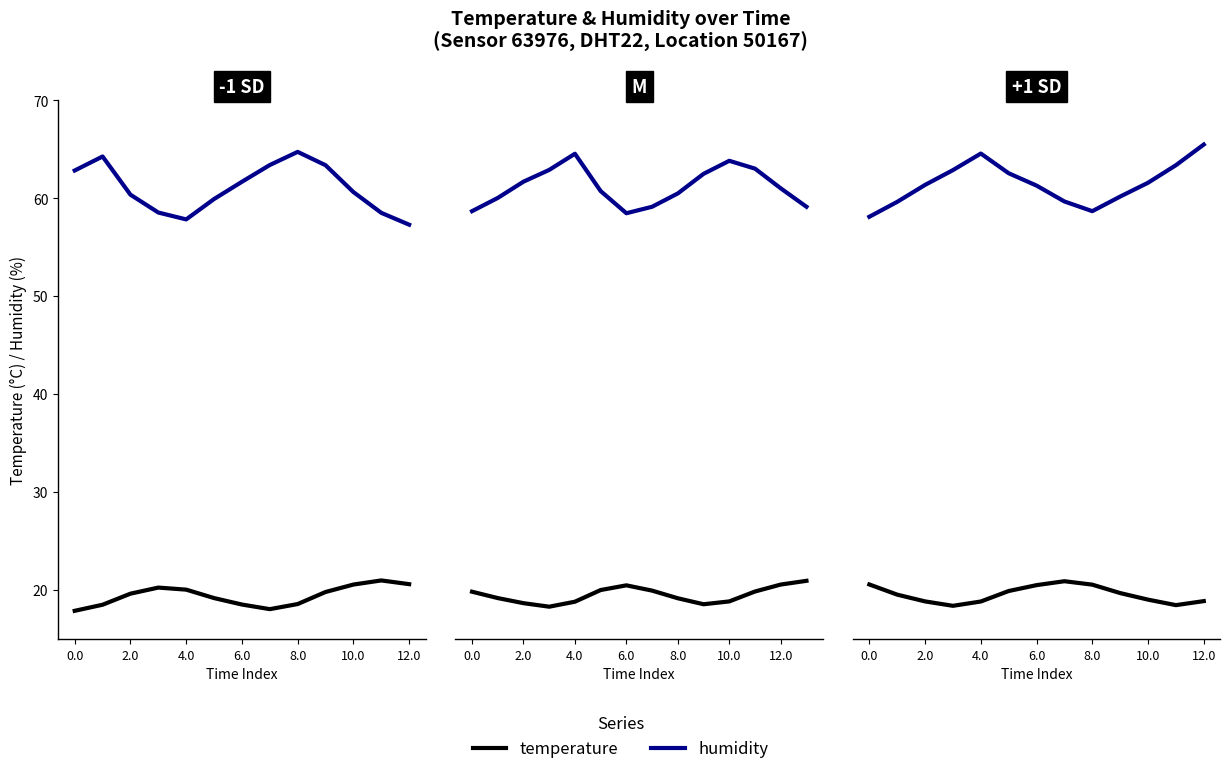

Between 10 and 12, which series saw the biggest shift?

humidity